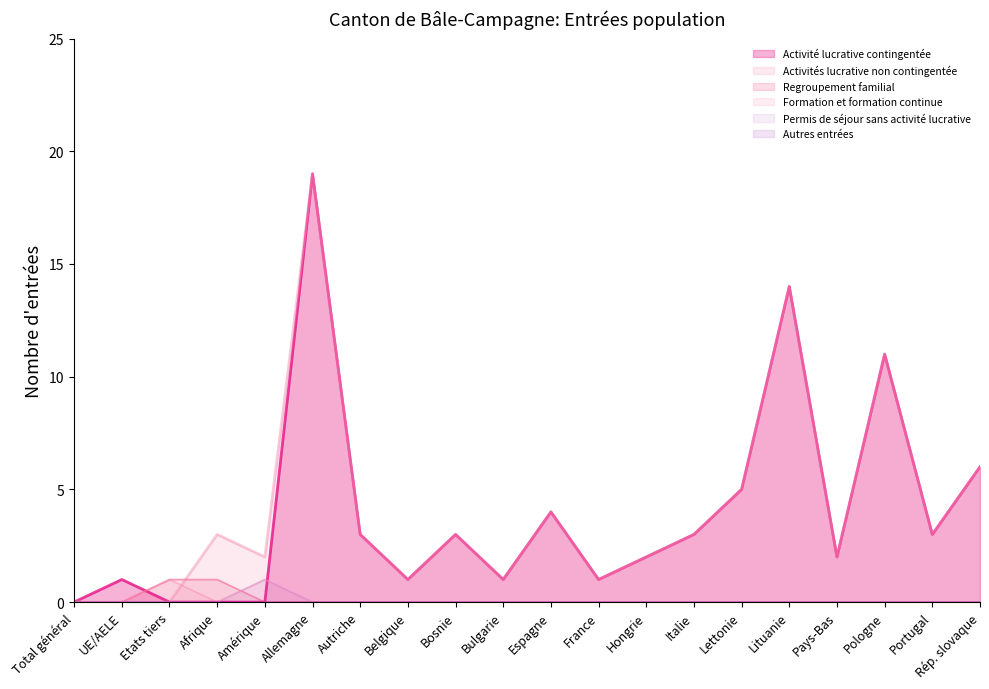

What is the label of the 14th point from the right?

Autriche